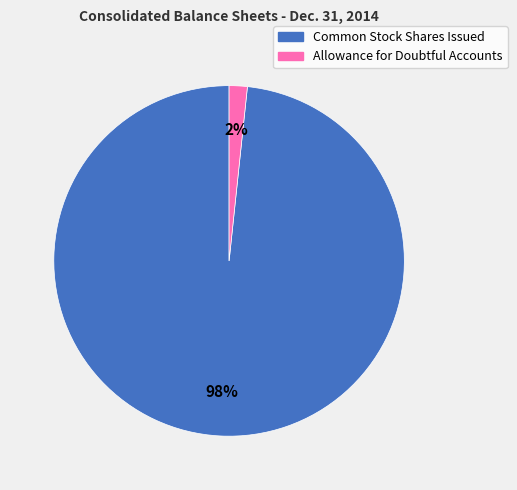

To the nearest percent, what is the average slice percentage?

50%